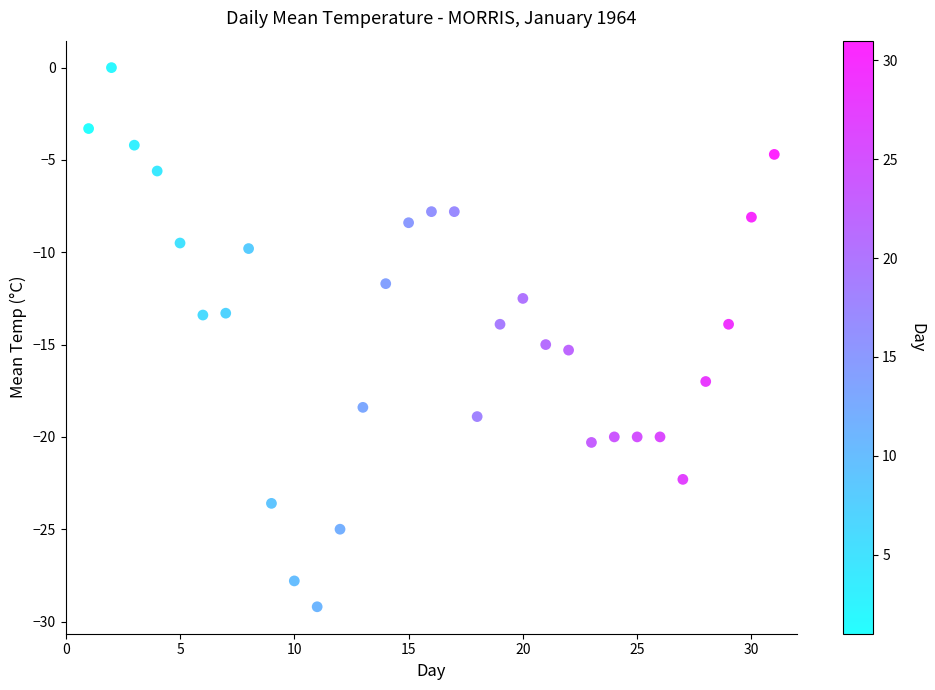

What is the range of X values (max minus min)?

30.0